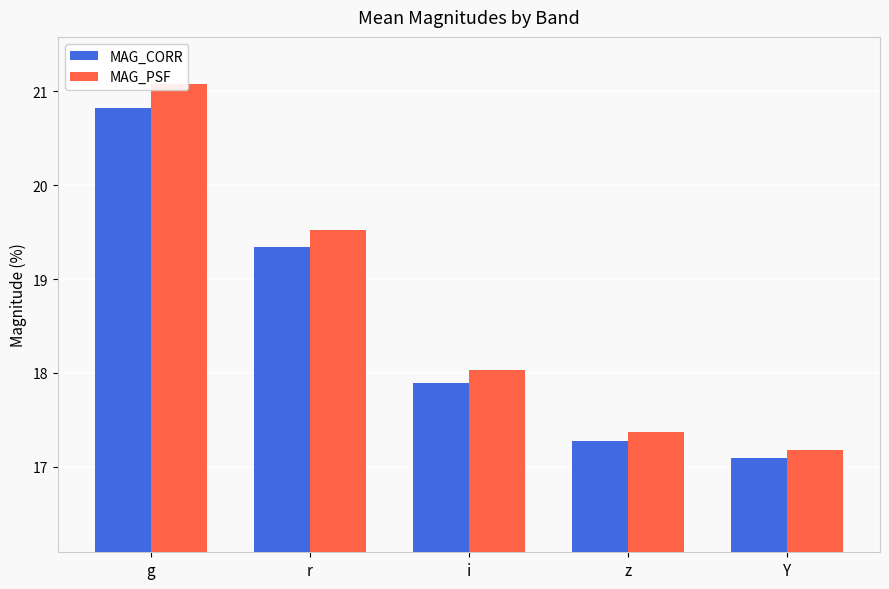

What is the spread (max minus min) of values at Y?

0.1